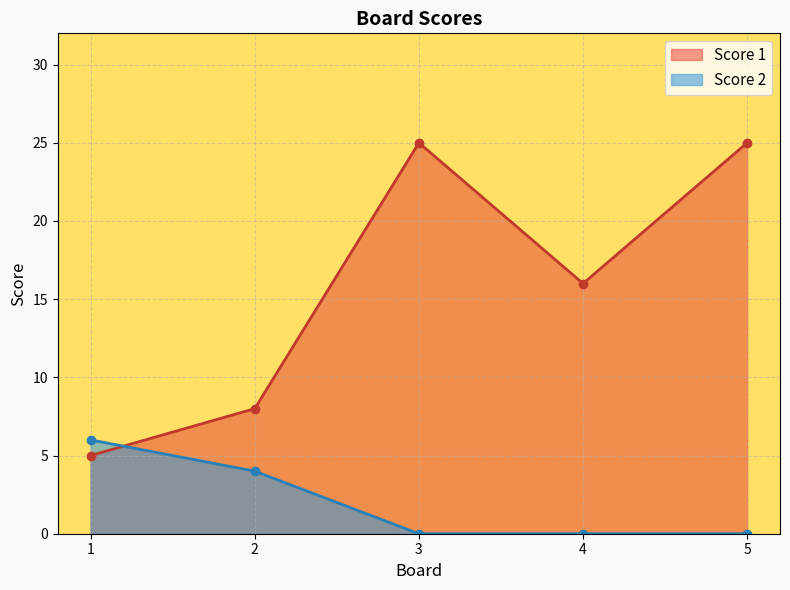

Read the Score 1 value at 3, to the nearest 5.

25